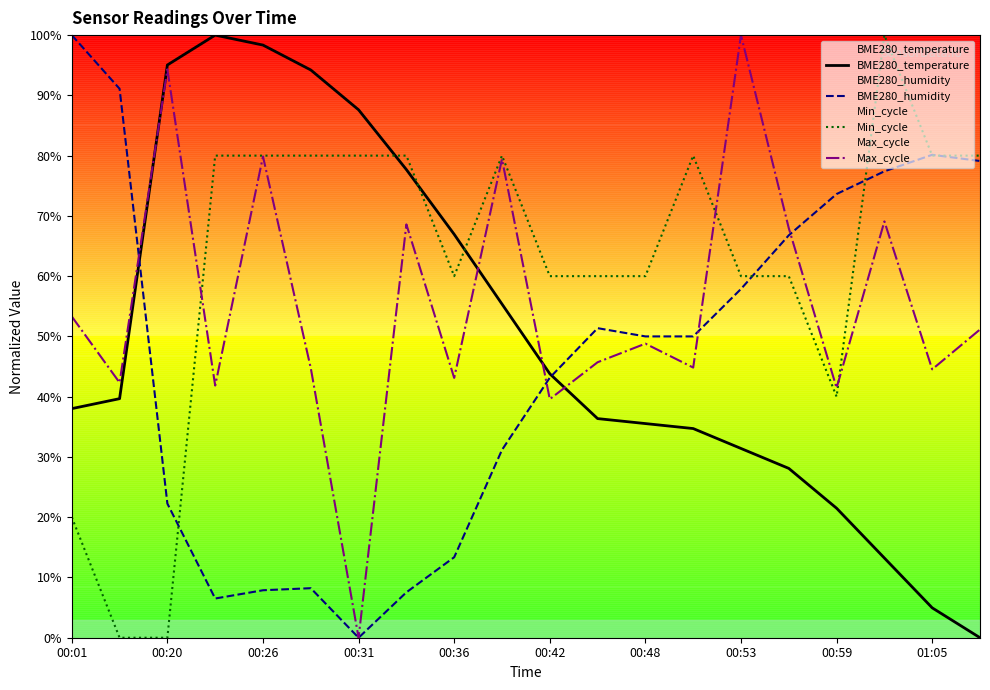

Does the chart have visible grid lines?

No